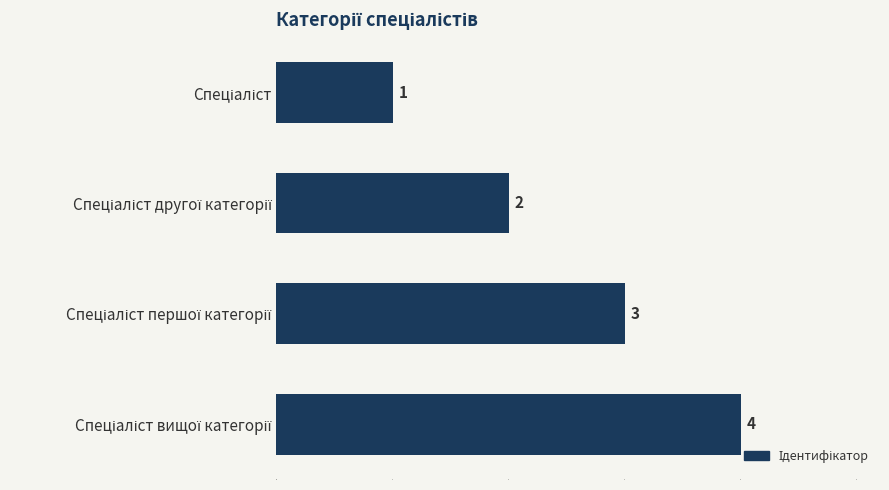

How many values are below 3?

2